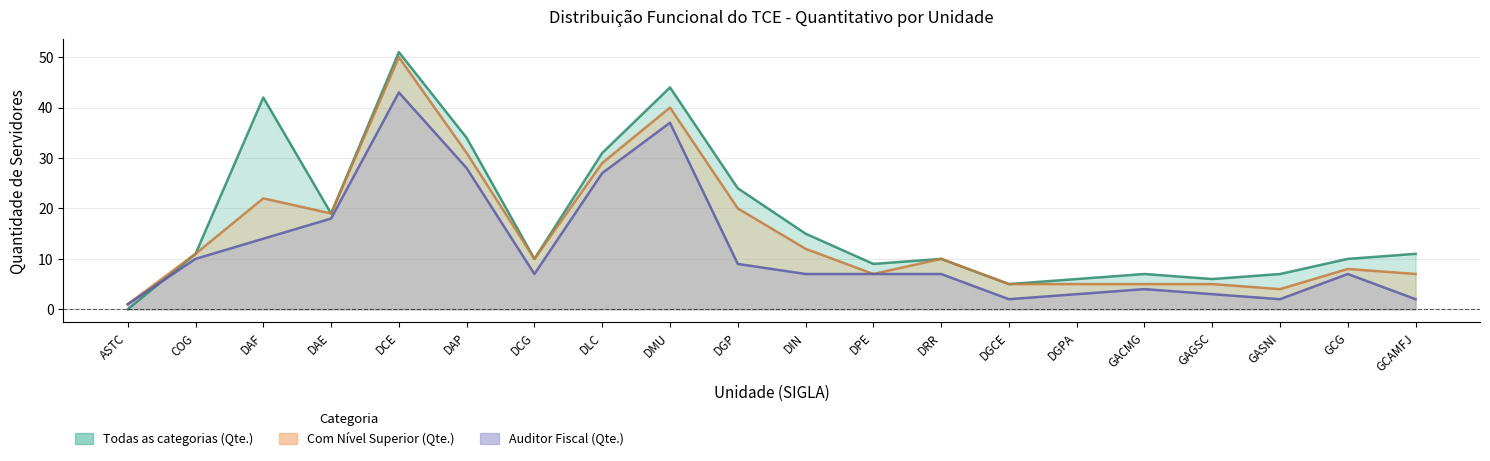

What is the difference between the Auditor Fiscal (Qte.) values at GASNI and DCG?

5